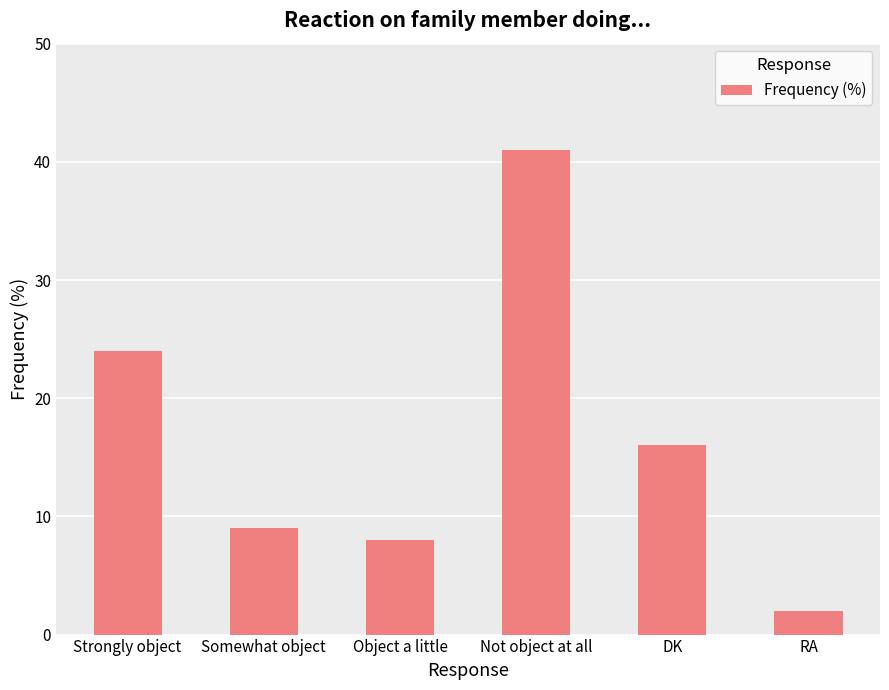

List the labels in order of value, largest first.

Not object at all, Strongly object, DK, Somewhat object, Object a little, RA